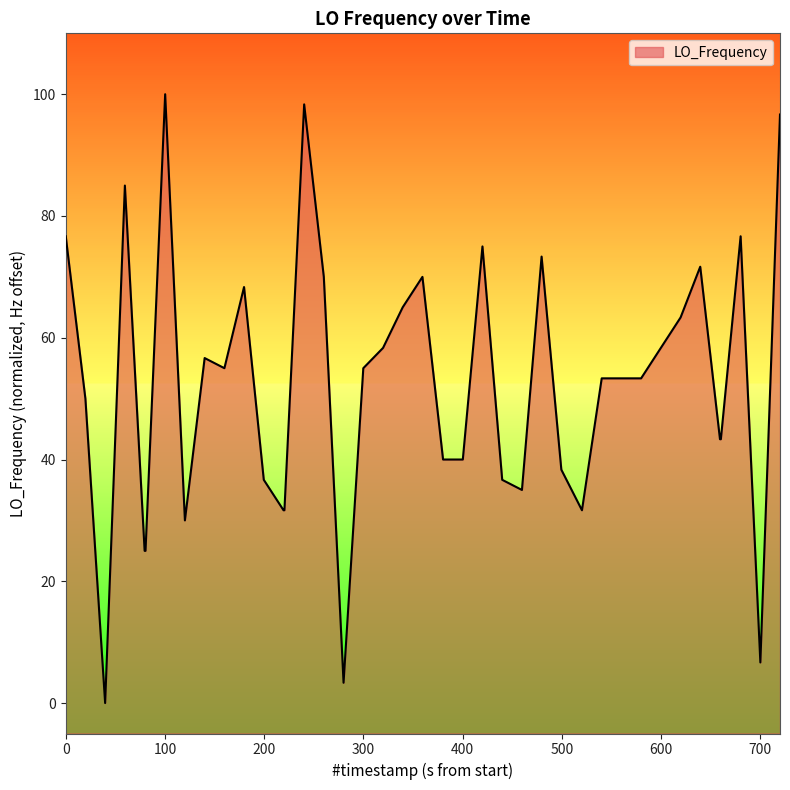

What is the greatest value displayed?

100.0